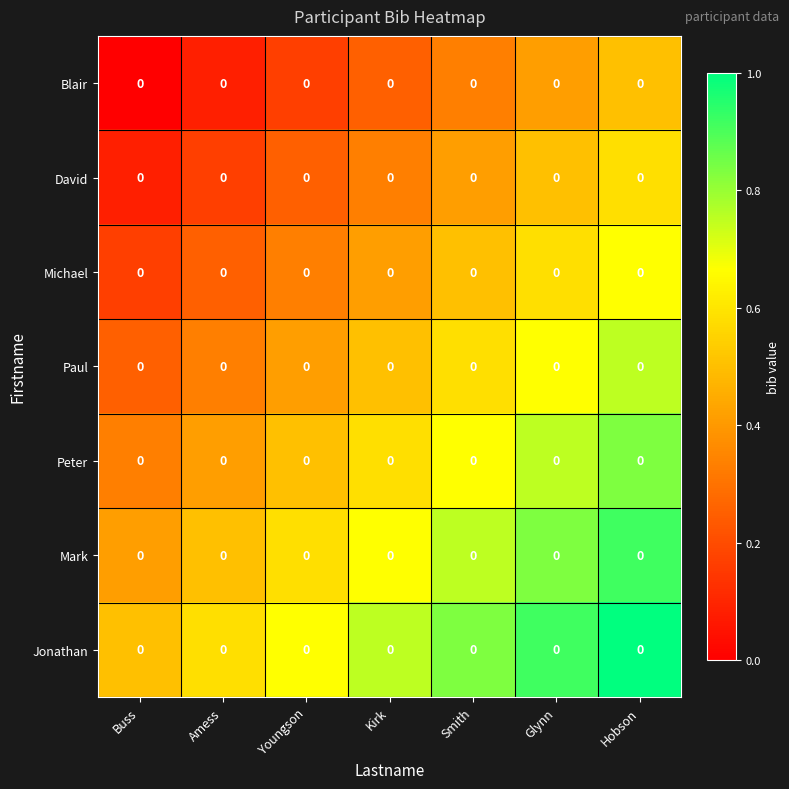

Between Amess and Kirk, which series saw the biggest shift?

Mark